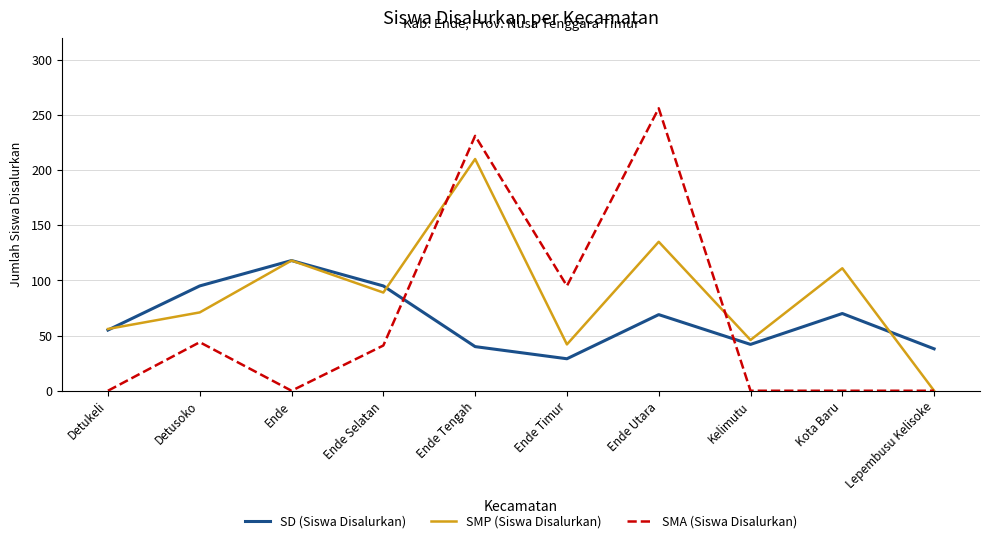

Which series ends up on top after the final intersection of SMA (Siswa Disalurkan) and SD (Siswa Disalurkan)?

SD (Siswa Disalurkan)